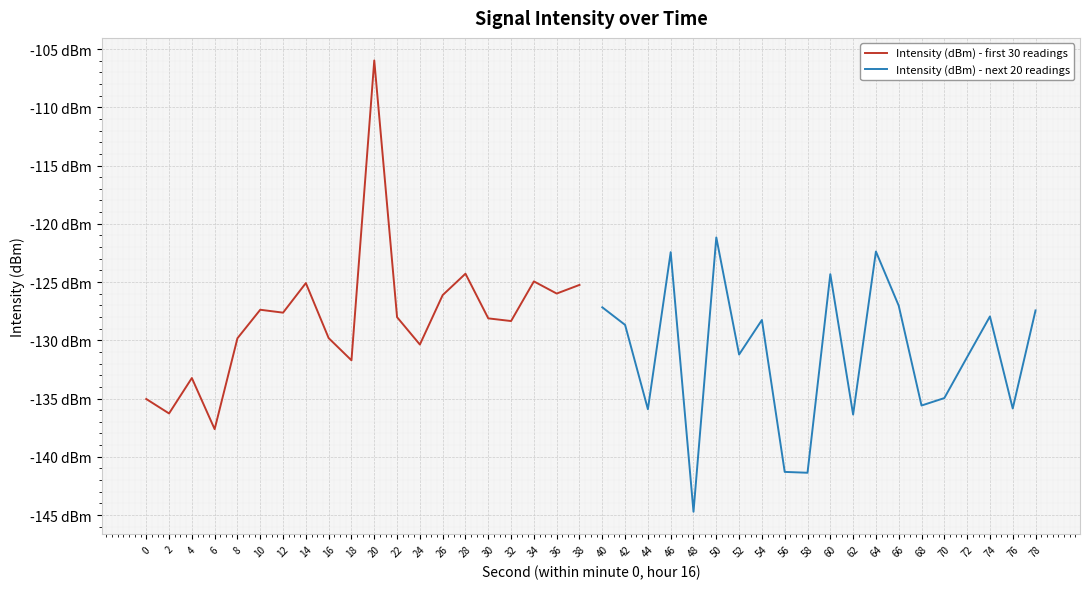

At 10, list the series in order from smallest to largest.

Intensity (dBm) - first 30 readings, Intensity (dBm) - next 20 readings